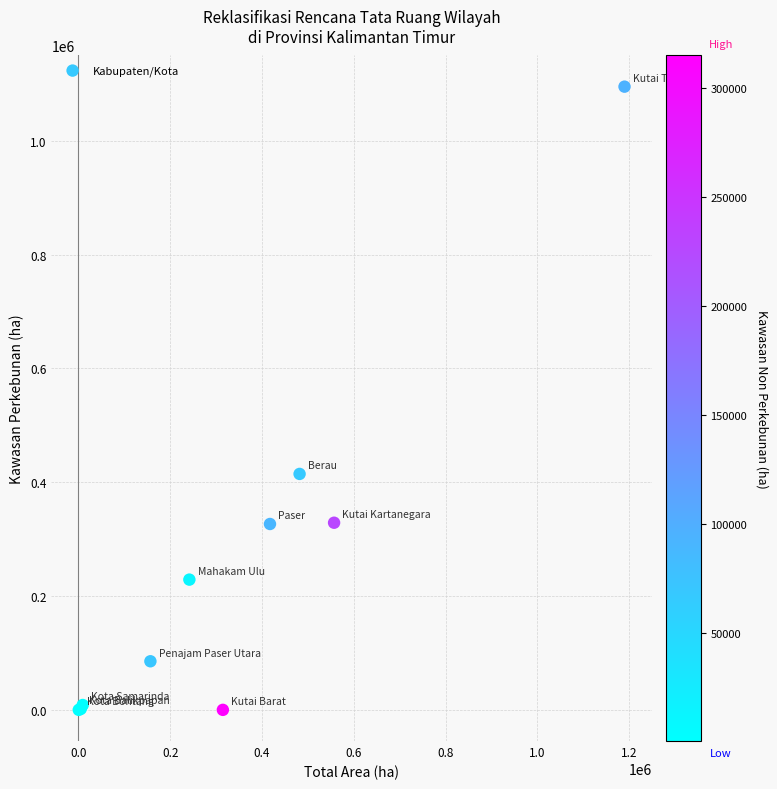

What Y value in the scatter plot is closest to 547465?

414519.9